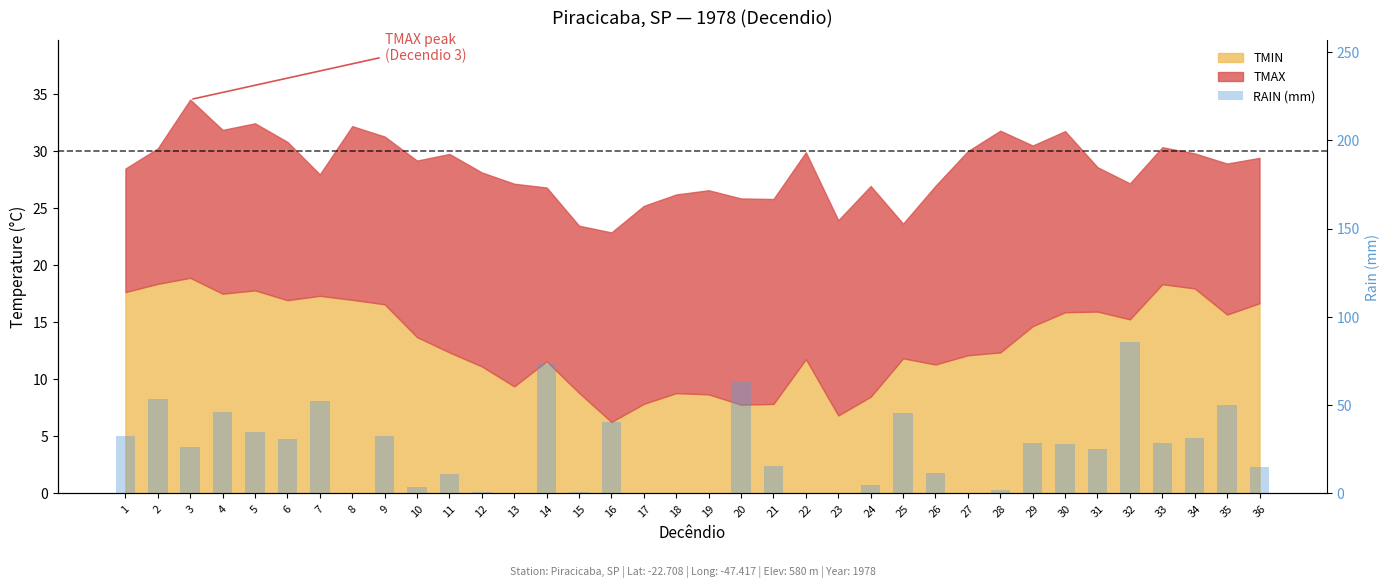

Reading left to right, list all the values displayed in this chart.

1=32.6	2=53.6	3=26.4	4=45.9	5=34.8	6=30.9	7=52.6	8=0.0	9=32.5	10=3.4	11=11.3	12=0.8	13=0.0	14=73.1	15=0.9	16=40.6	17=0.0	18=0.0	19=0.2	20=63.1	21=15.6	22=0.0	23=0.0	24=4.6	25=45.5	26=11.7	27=0.0	28=2.0	29=28.4	30=27.8	31=25.1	32=85.5	33=28.3	34=31.4	35=50.3	36=14.9